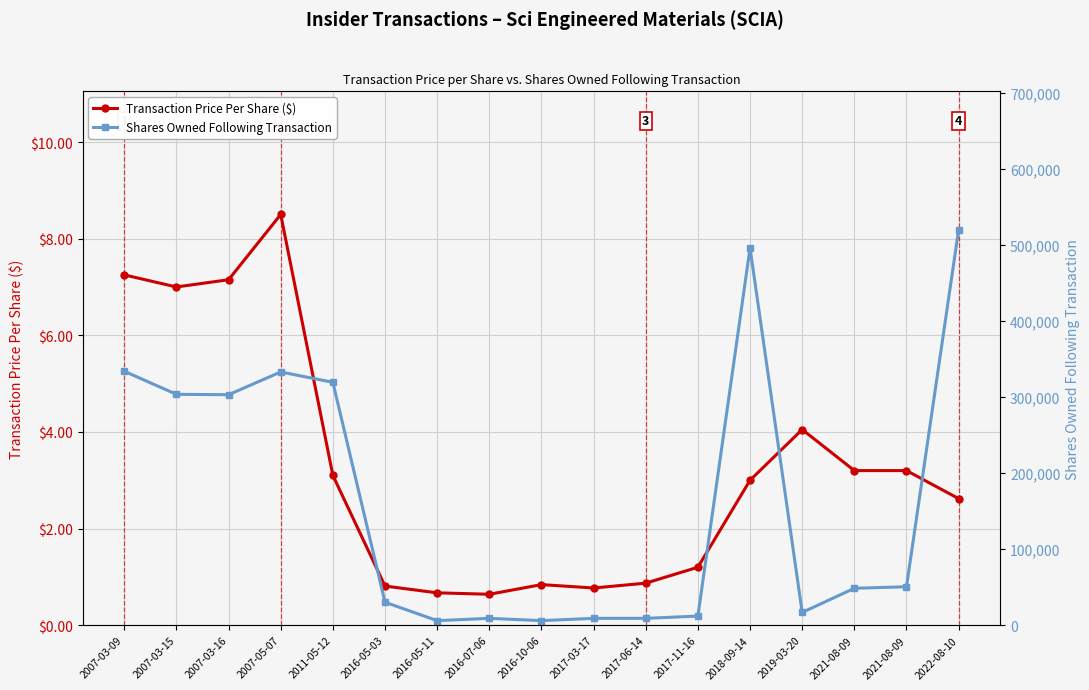

Which series has the largest total across all categories?

Shares Owned Following Transaction